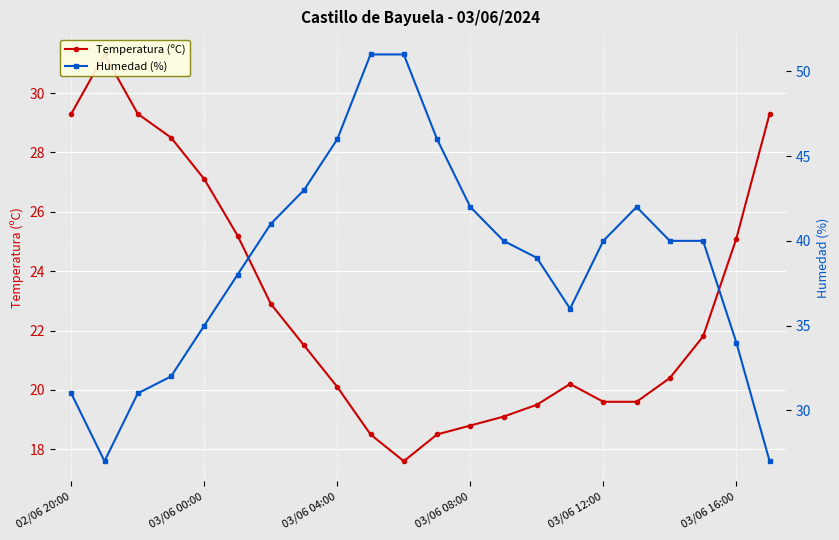

What is the difference between the maximum and second lowest values in the Temperatura (ºC) series?

12.8